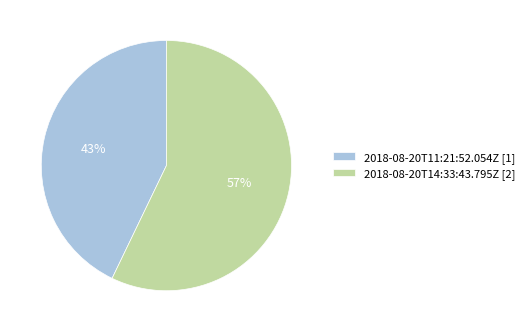

What is the majority slice?

2018-08-20T14:33:43.795Z